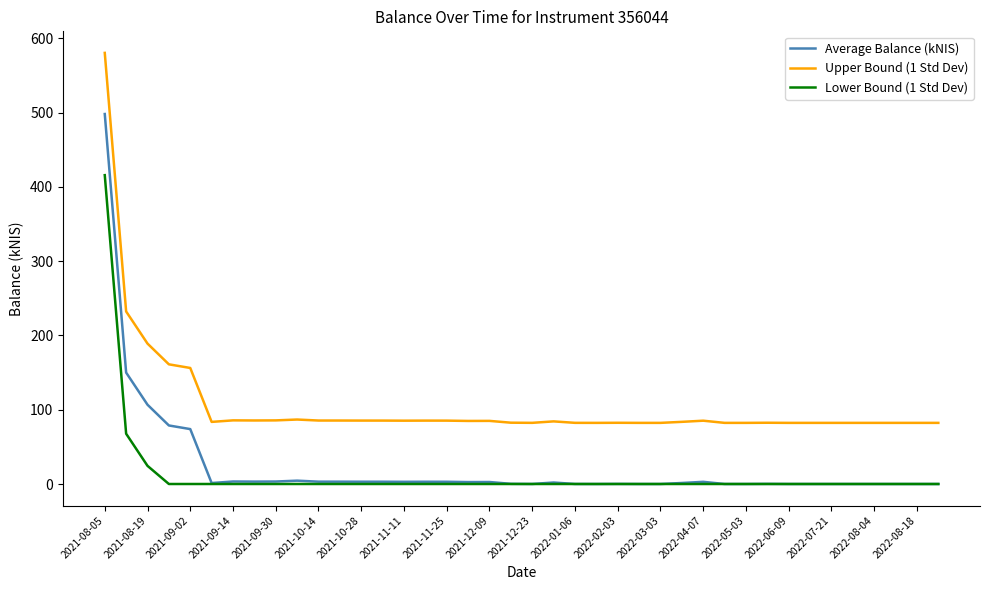

Which series has the largest total across all categories?

Upper Bound (1 Std Dev)